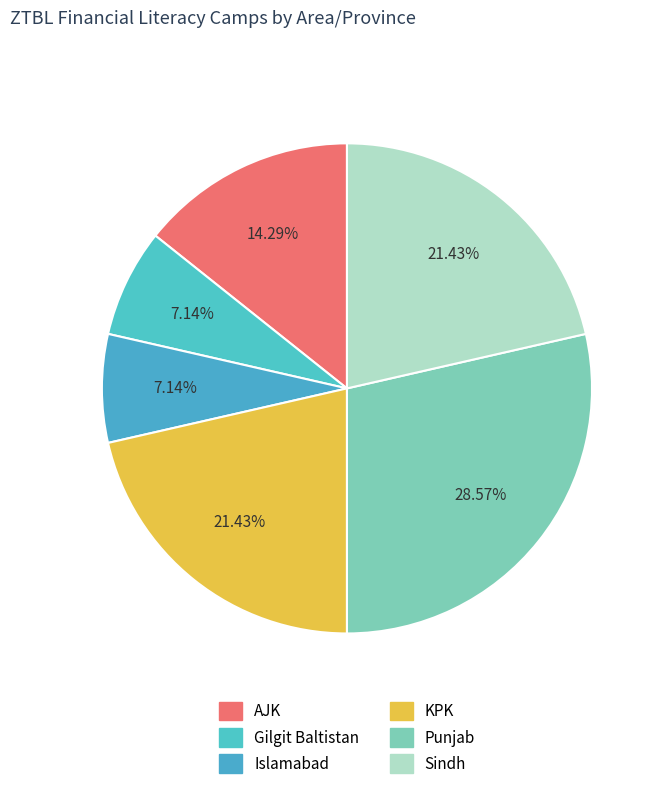

Which slice is the largest?

Punjab